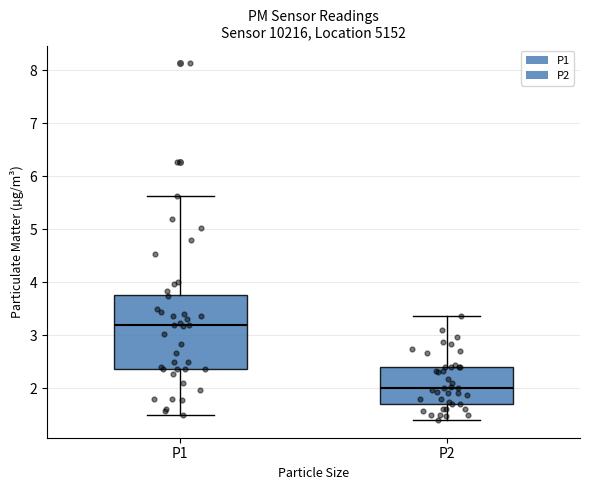

Which box's median line is the lowest?

P2